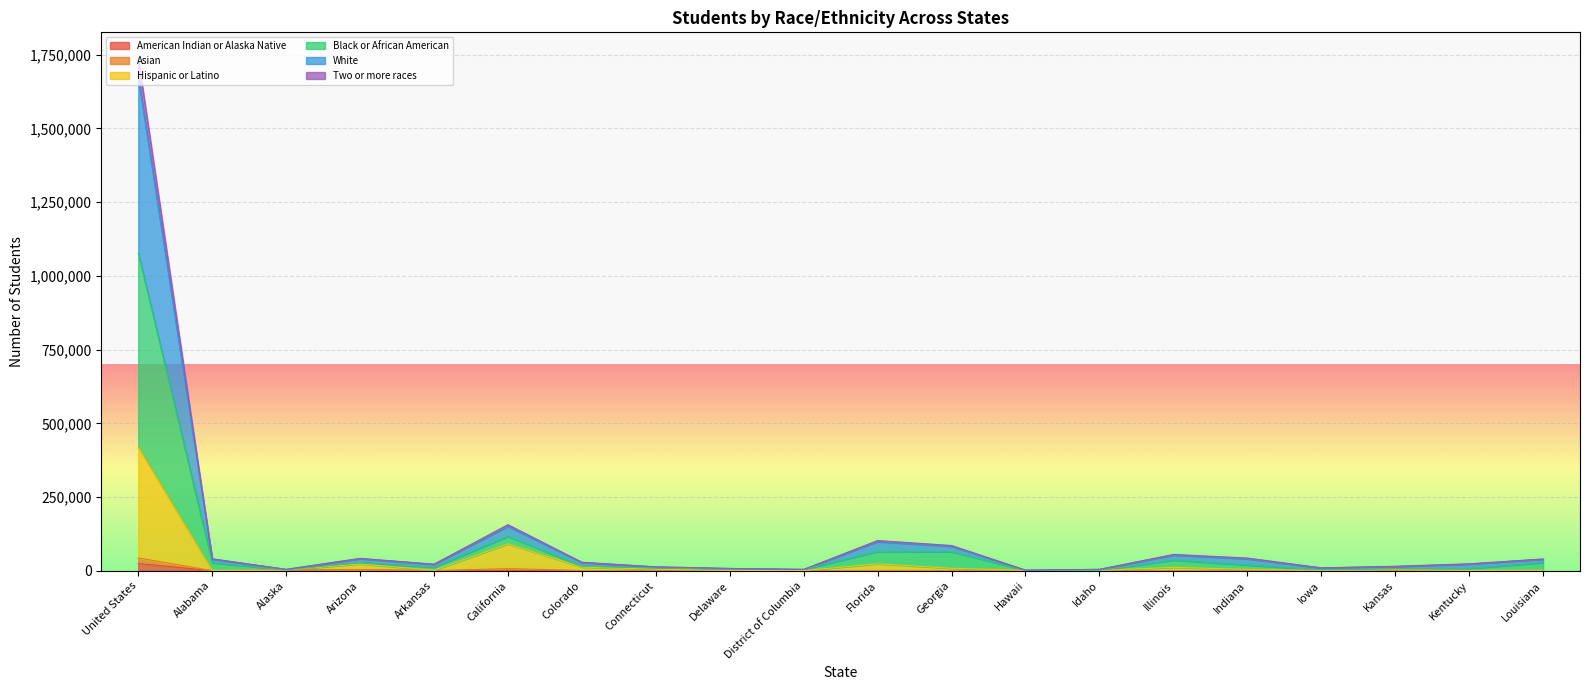

What is the difference between the Asian values at Alabama and Florida?

22084